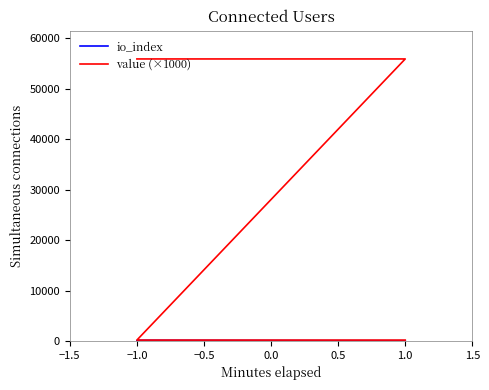

Read the io_index value at 1.0.

29.0